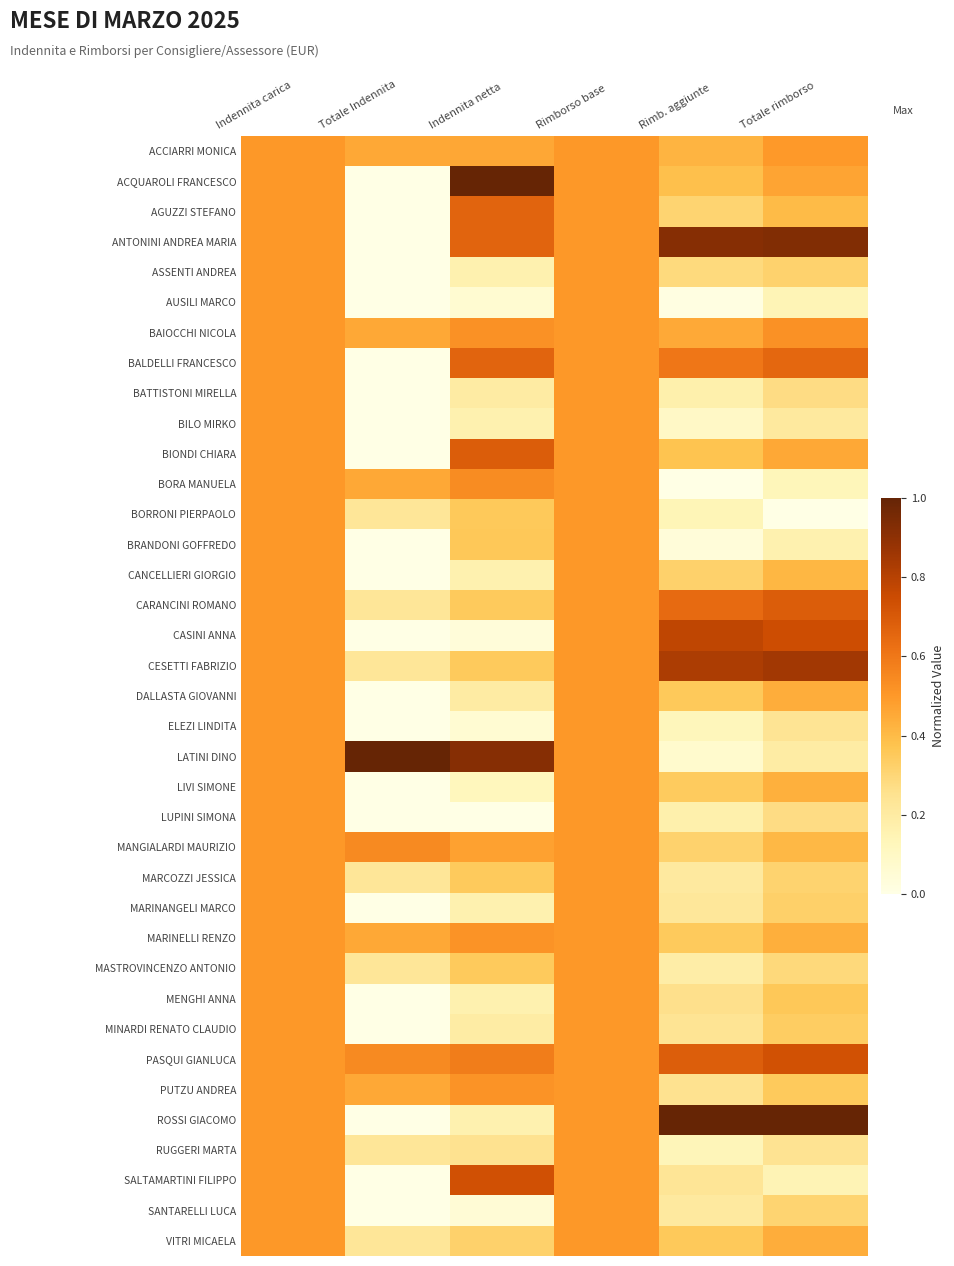

What is the difference between the highest and lowest values at Totale rimborso?

1.0